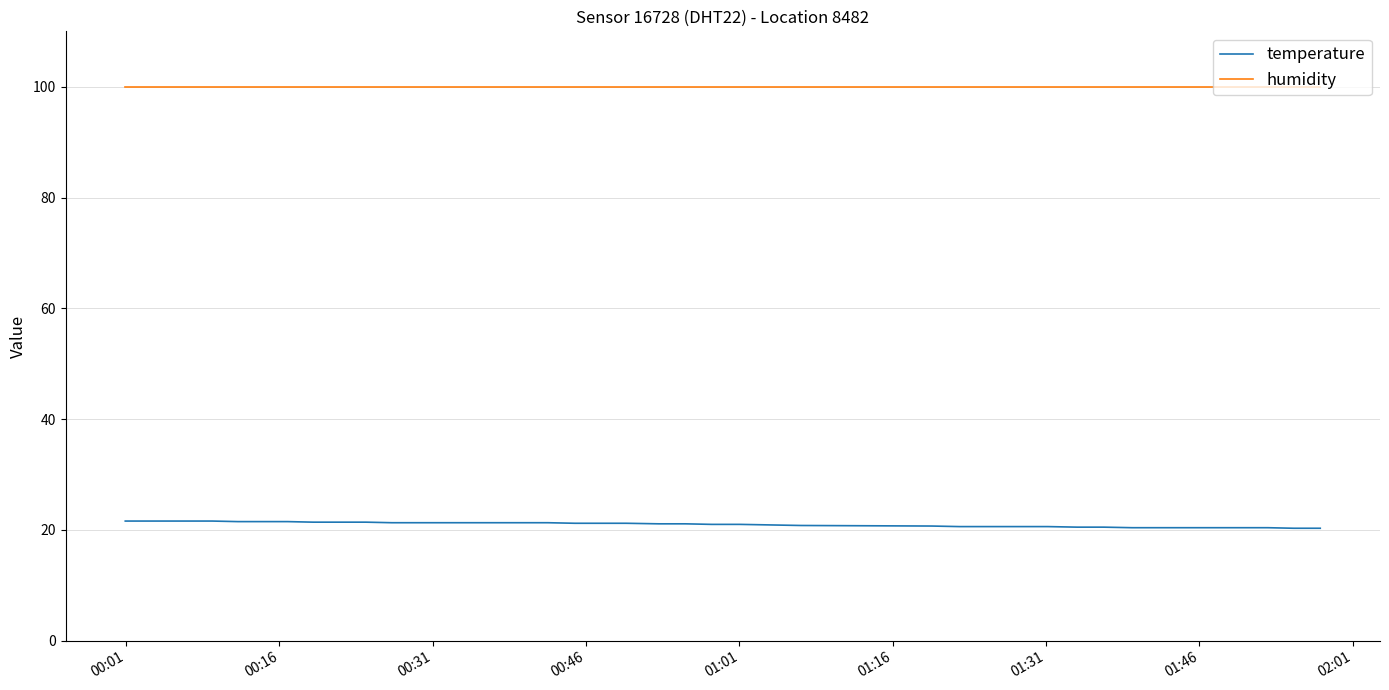

Which series has the largest total across all categories?

humidity